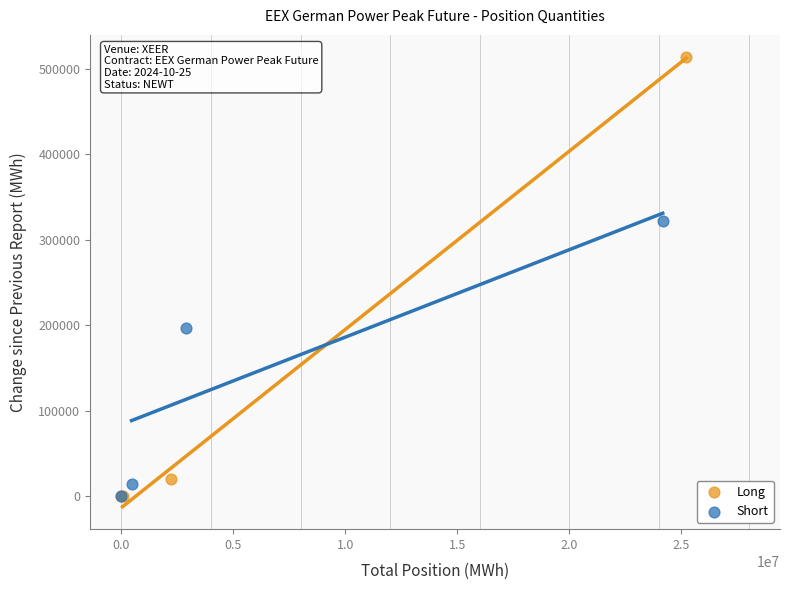

Which series has the widest spread of Y values?

Long